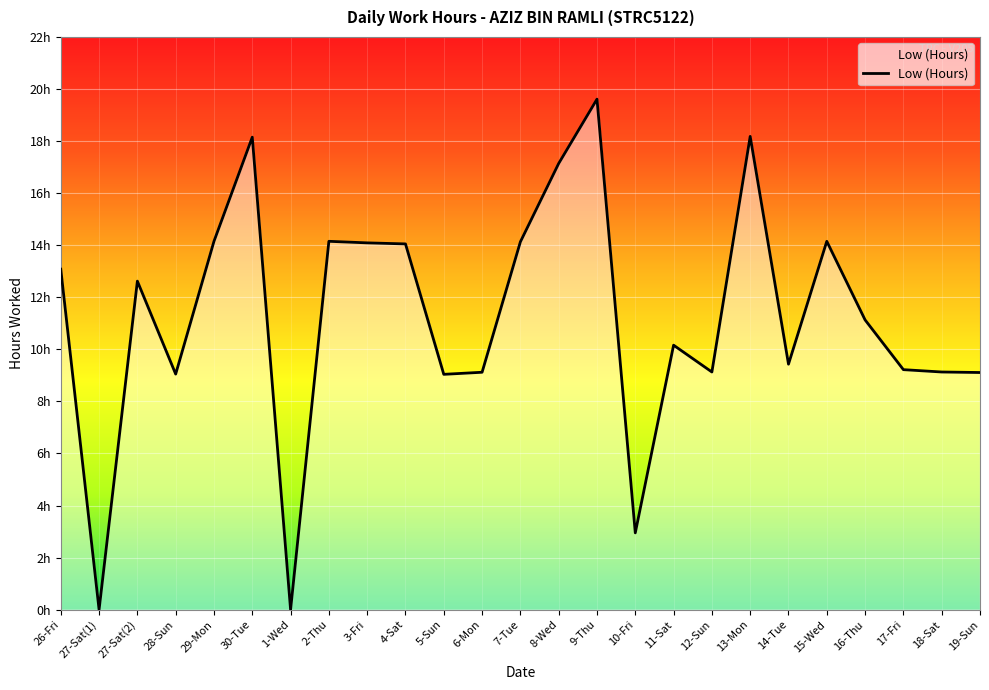

Rank the categories by value from highest to lowest.

9-Thu, 13-Mon, 30-Tue, 8-Wed, 29-Mon, 2-Thu, 15-Wed, 7-Tue, 3-Fri, 4-Sat, 26-Fri, 27-Sat(2), 16-Thu, 11-Sat, 14-Tue, 17-Fri, 12-Sun, 18-Sat, 6-Mon, 19-Sun, 28-Sun, 5-Sun, 10-Fri, 27-Sat(1), 1-Wed